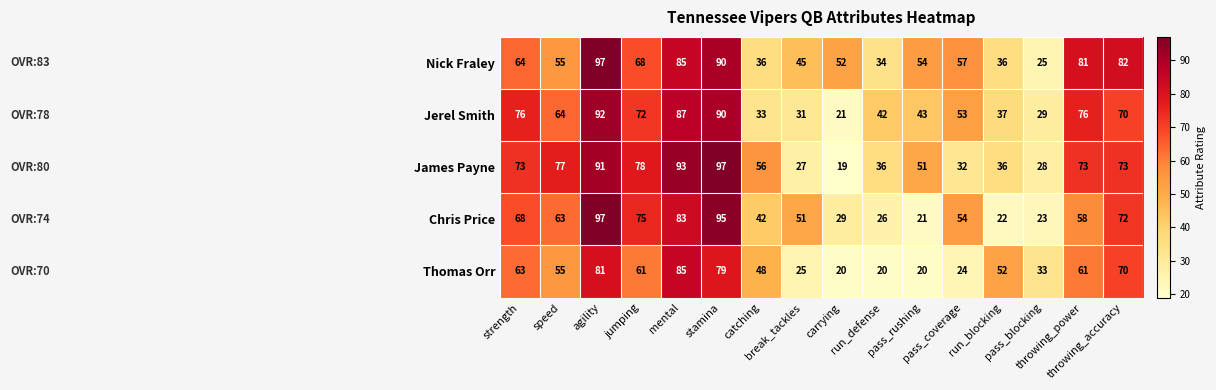

At how many categories does at least one series exceed 20?

16